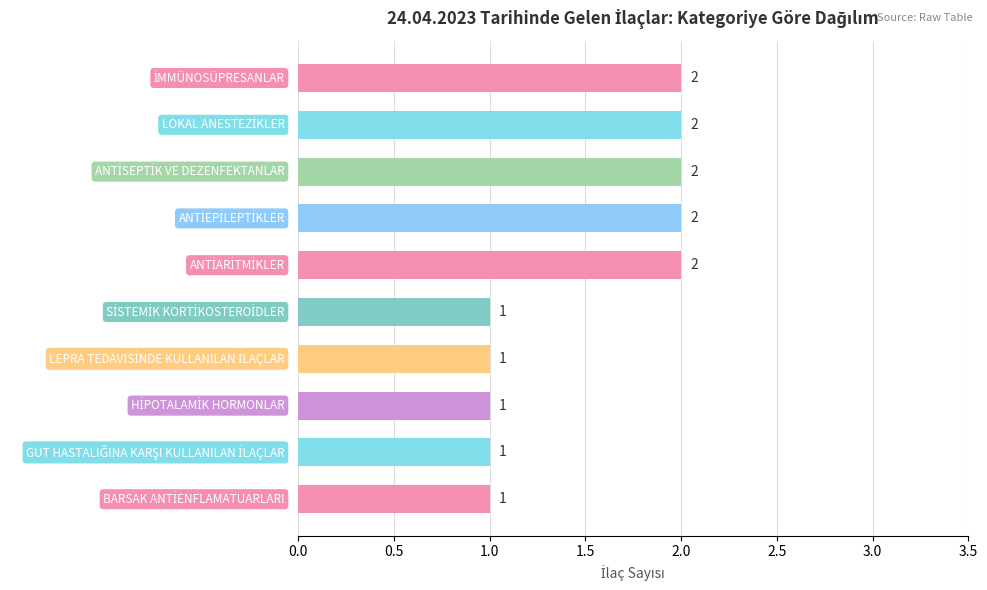

What is the difference between the second highest and minimum values?

1